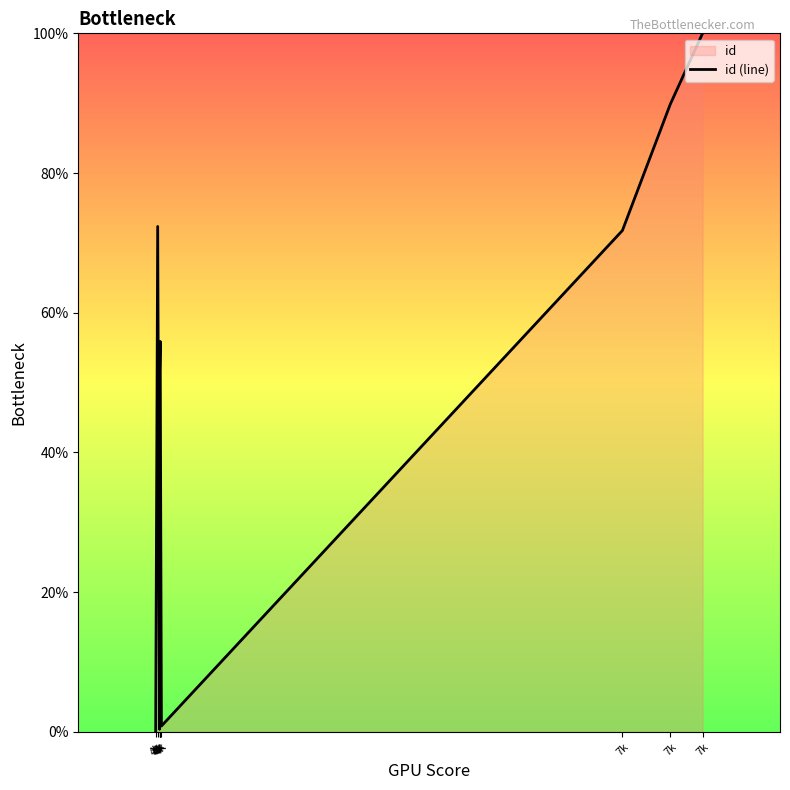

Reading left to right, transcribe all the data shown in this chart.

4k=0.0	4k=72.4	4k=0.7	4k=0.4	4k=51.0	4k=55.9	4k=0.8	7k=71.8	7k=89.8	7k=100.0